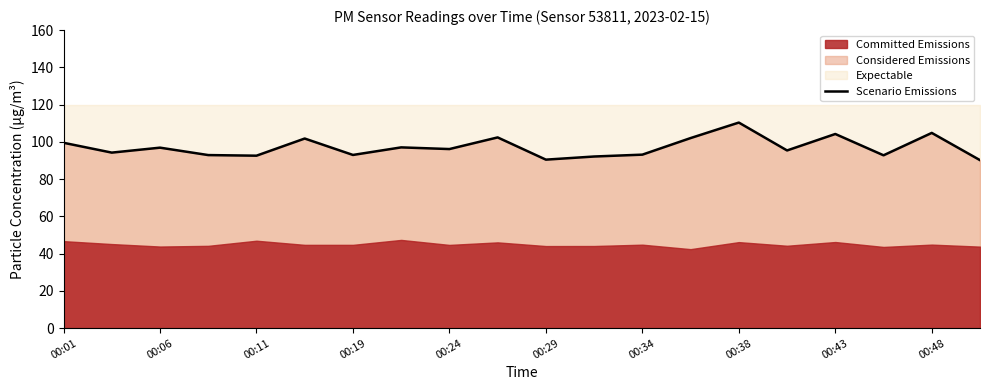

The value of Scenario Emissions at 00:01 is 63.0. True or false?

False